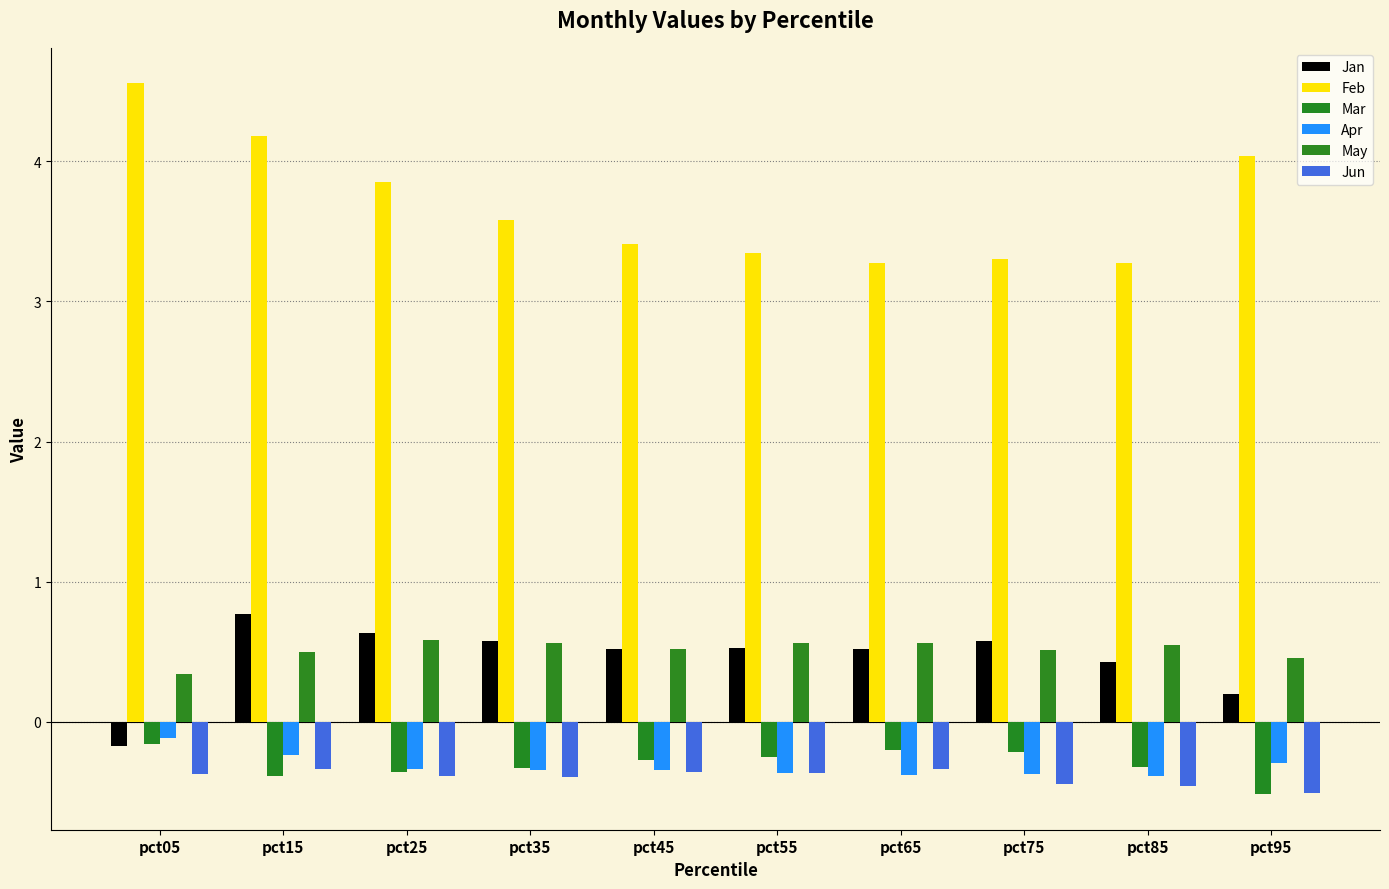

How many data points does each series have?

10